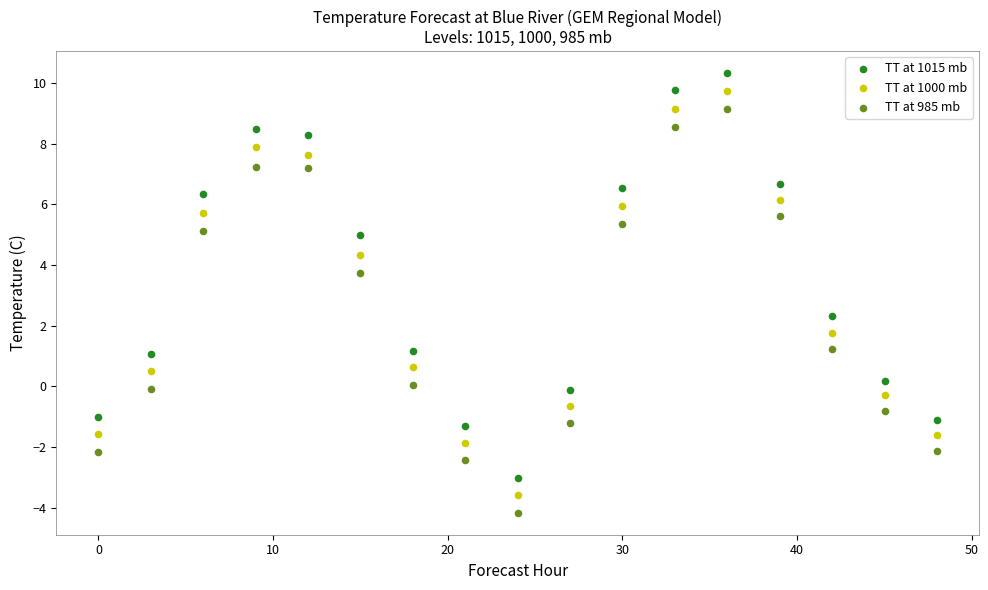

Across all data points, what is the range of Y values (max minus min)?

14.5